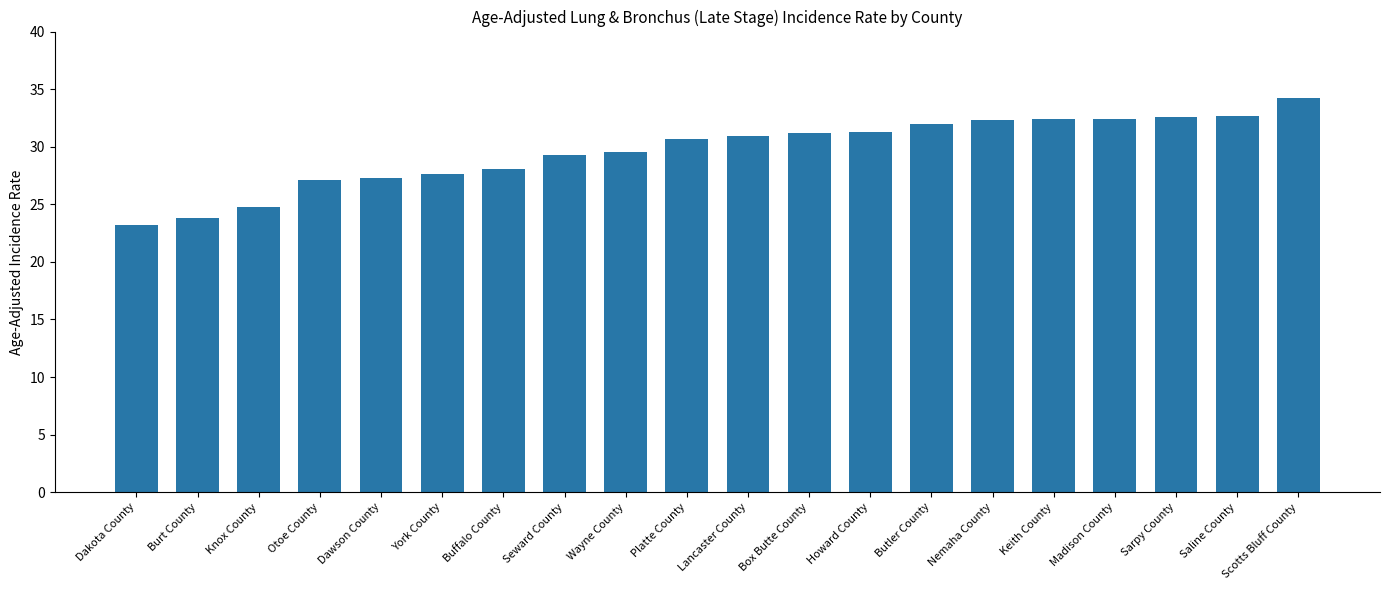

What position from the right is Otoe County?

17